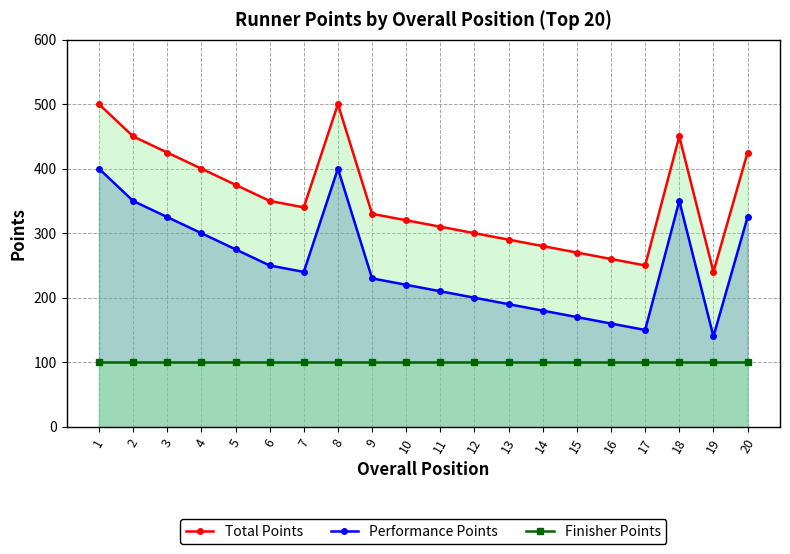

What is the spread (max minus min) of values at 5?

275